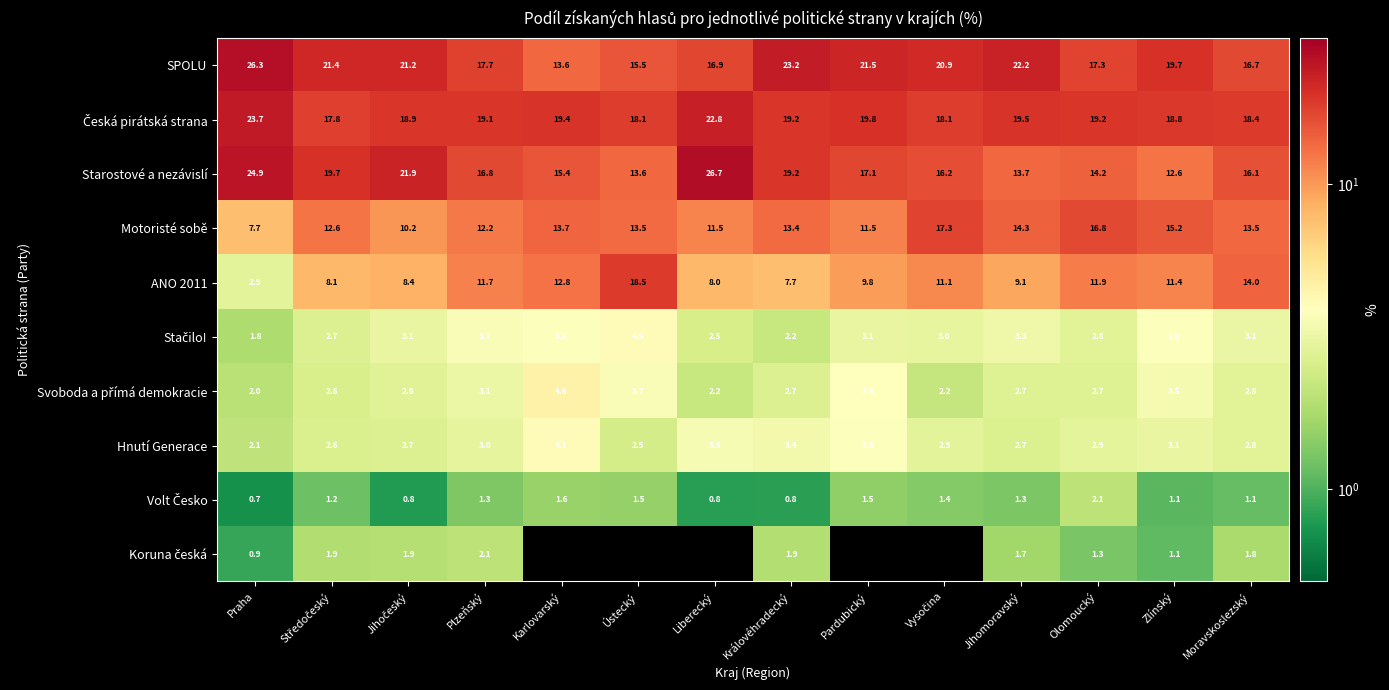

What is the average value of the SPOLU series?

19.6